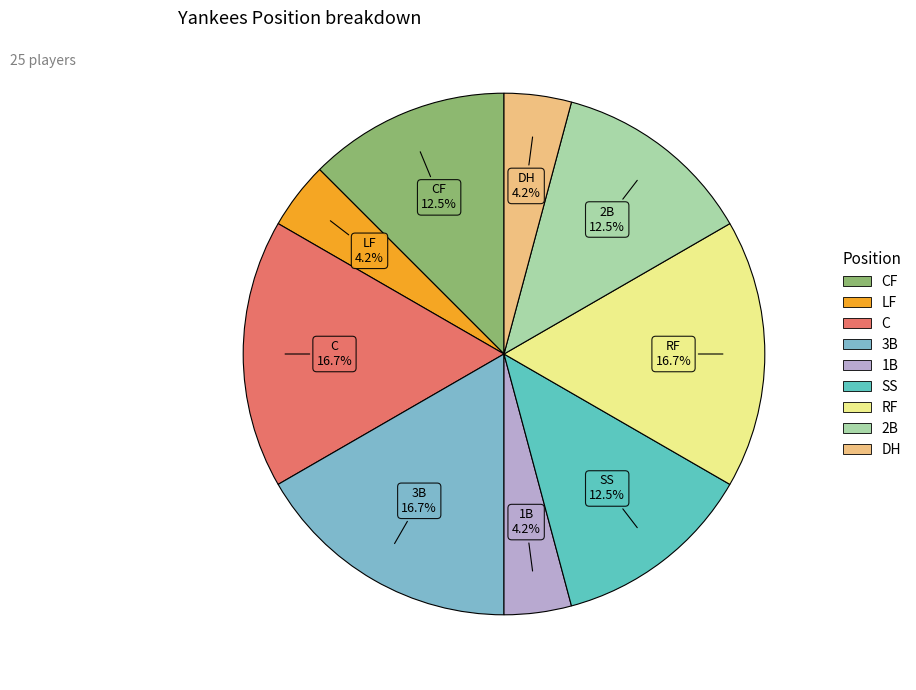

Approximately how many times larger is the value at DH compared to LF?

1.0